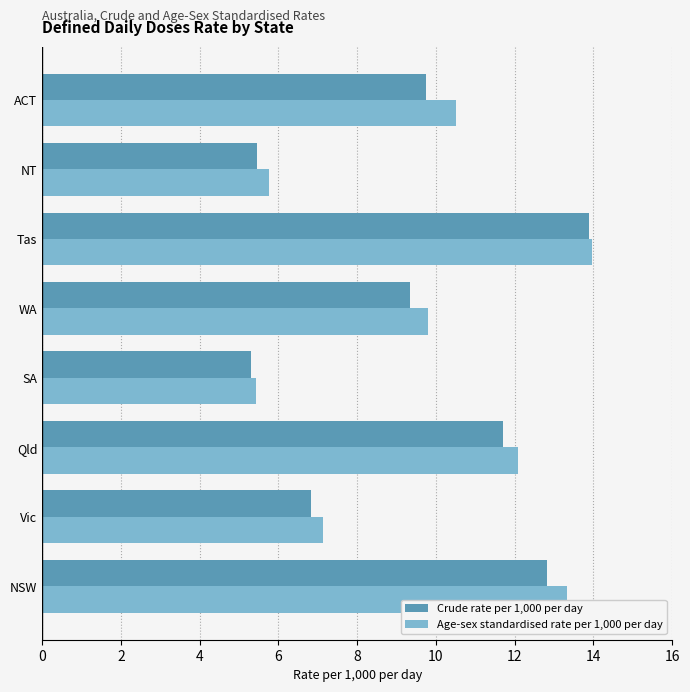

What is the sum of all Age-sex standardised rate per 1,000 per day values?

78.0